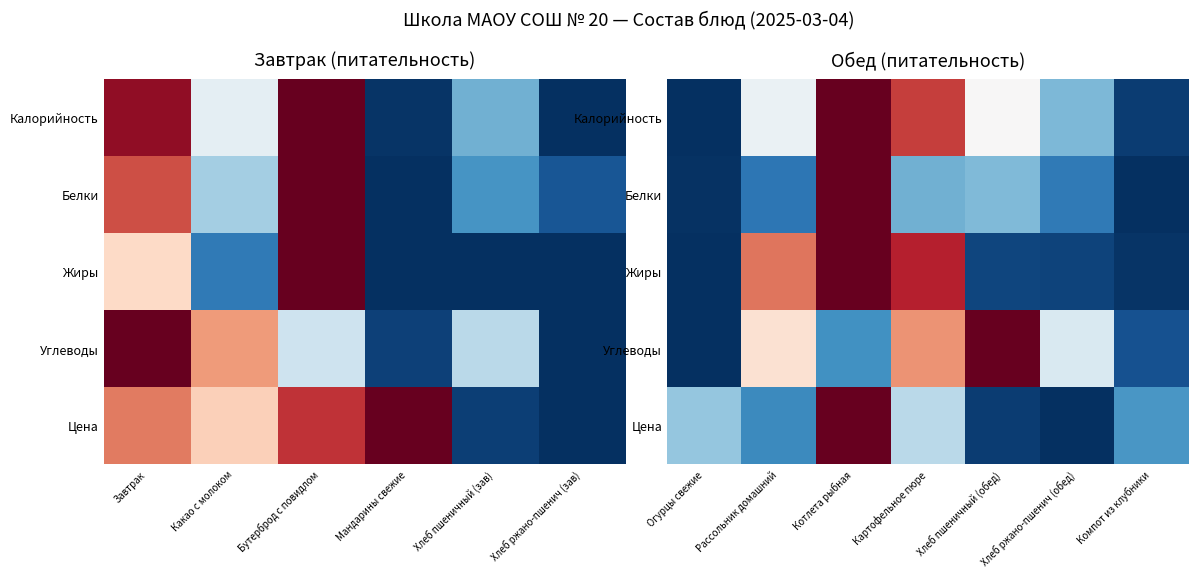

Where is Цена nearest to the value 0?

Хлеб ржано-пшенич (обед)